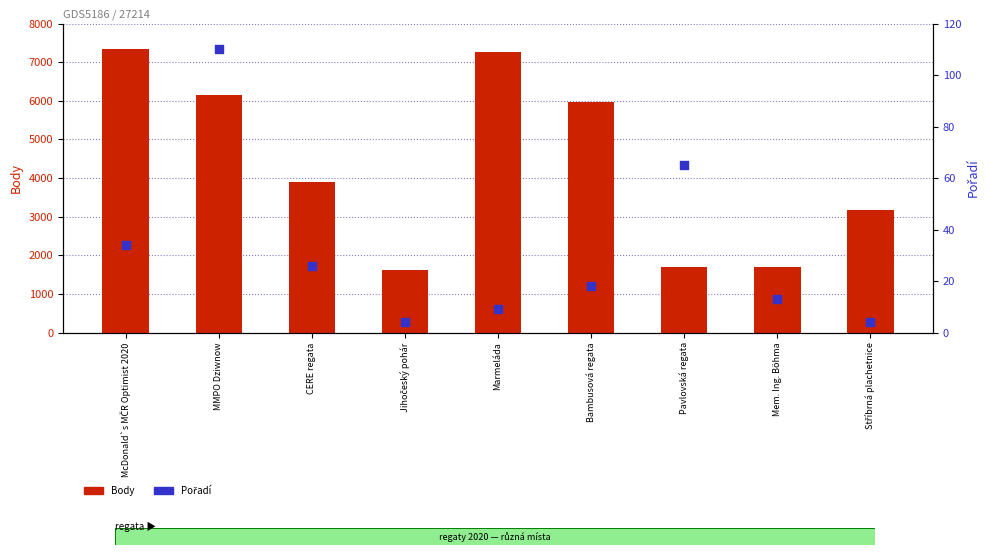

Which series reaches the maximum Y coordinate?

Body